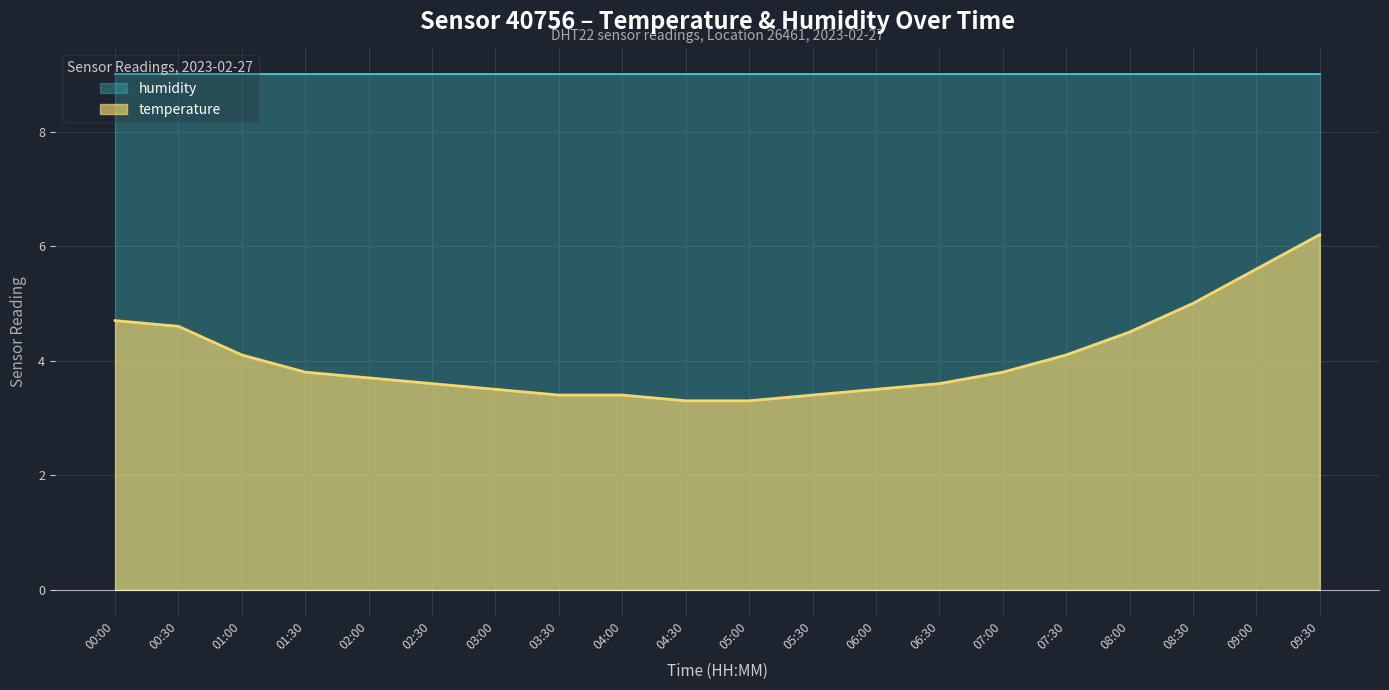

What is the minimum value shown in the chart?

3.3